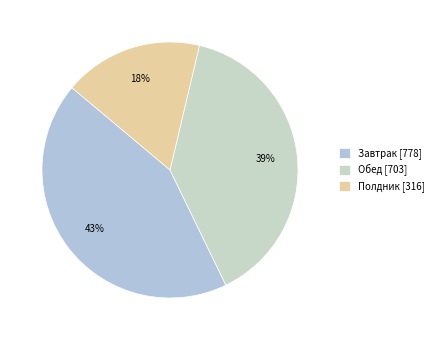

What is the smallest slice in the pie chart?

Полдник